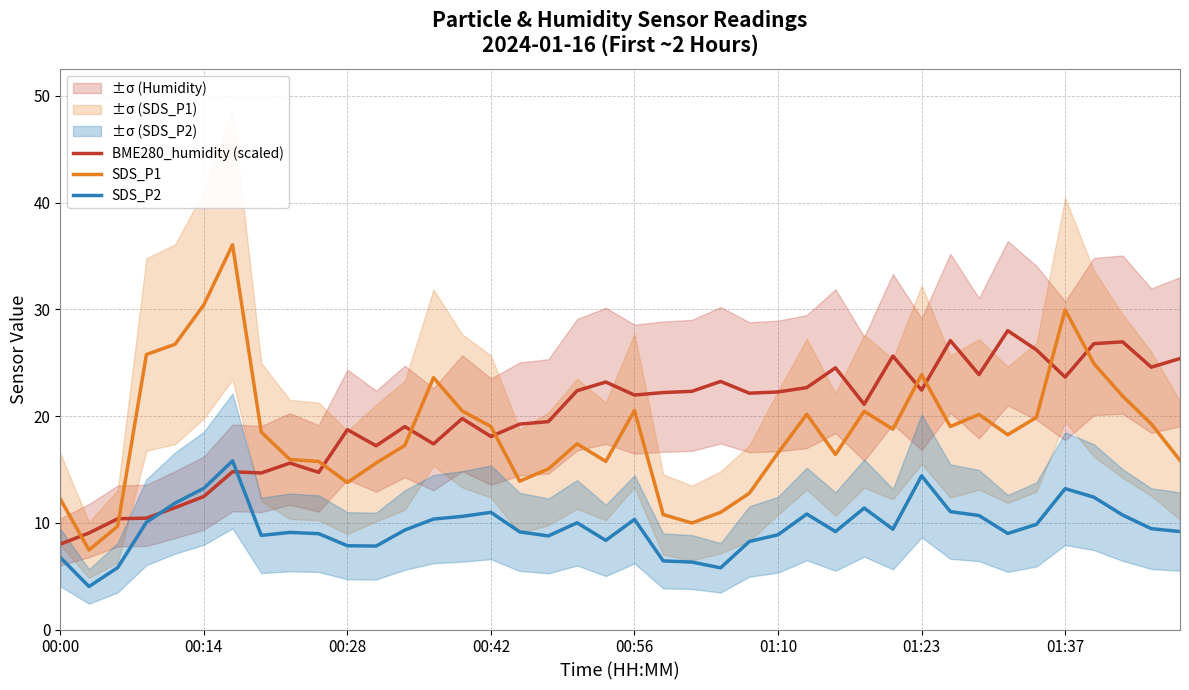

What is the lowest value of the SDS_P1 series?

7.5